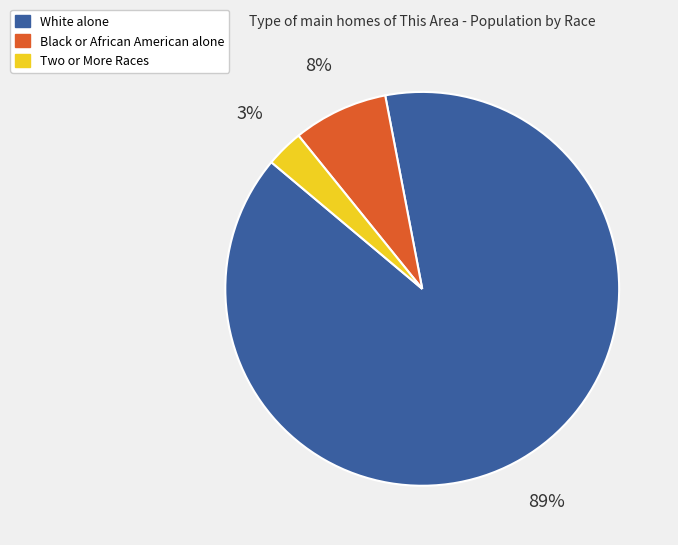

The Black or African American alone slice represents 8% of the pie. True or false?

True